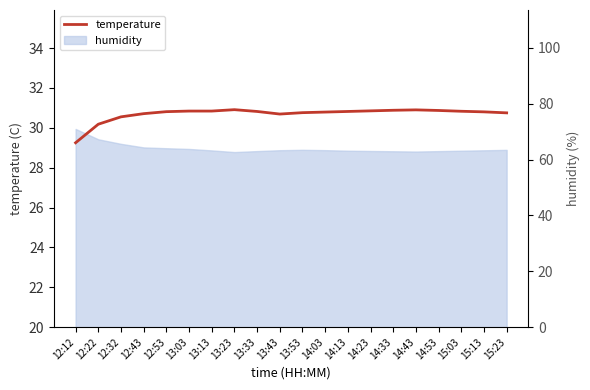

Reading left to right, what are all the values shown in this chart?

12:12=29.2	12:22=30.2	12:32=30.6	12:43=30.7	12:53=30.8	13:03=30.8	13:13=30.8	13:23=30.9	13:33=30.8	13:43=30.7	13:53=30.8	14:03=30.8	14:13=30.8	14:23=30.9	14:33=30.9	14:43=30.9	14:53=30.9	15:03=30.8	15:13=30.8	15:23=30.8